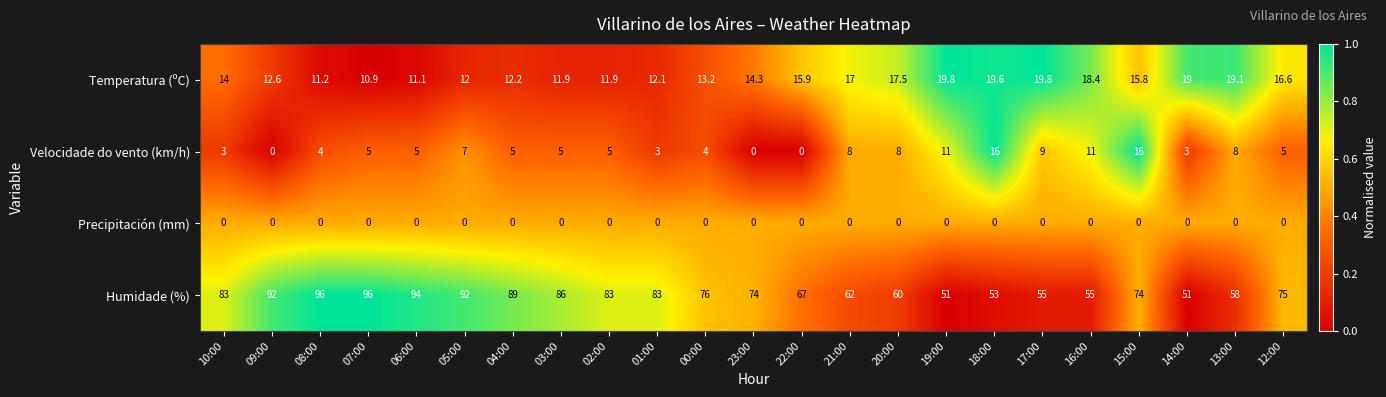

At 21:00, list the series in order from largest to smallest.

Humidade (%), Temperatura (ºC), Velocidade do vento (km/h), Precipitación (mm)